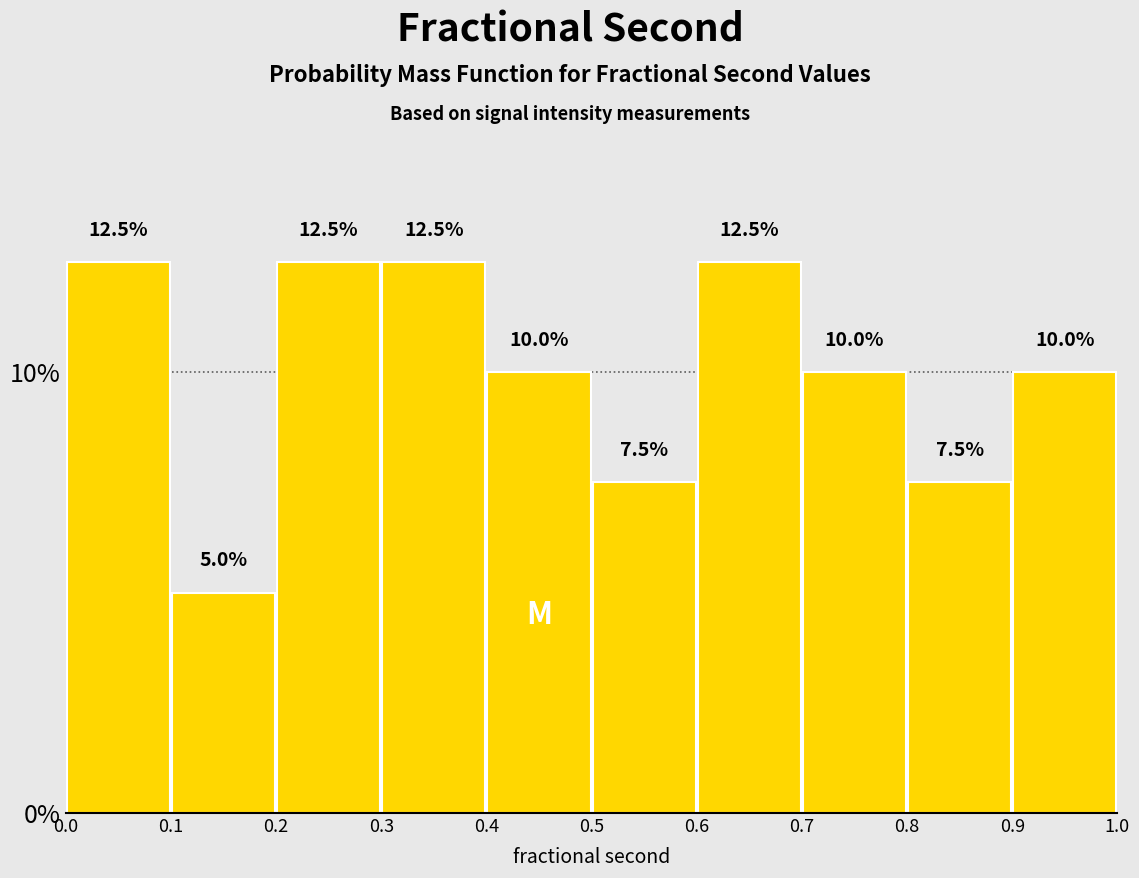

What is the height of the bar covering 0.3 to 0.4 on the x-axis?

12.5